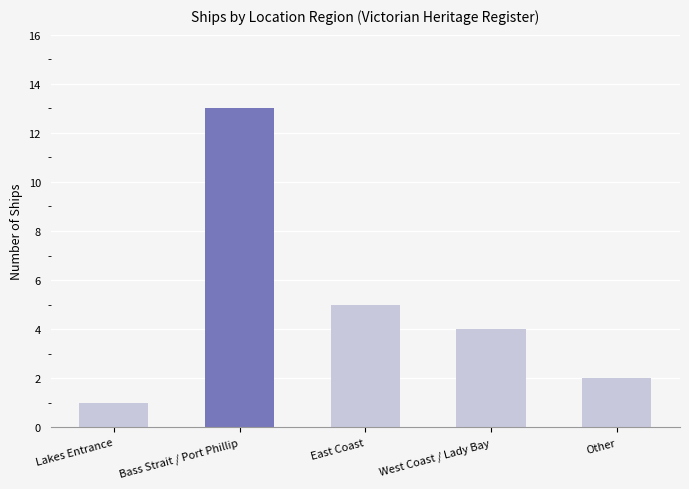

At which label is the value closest to 7?

East Coast